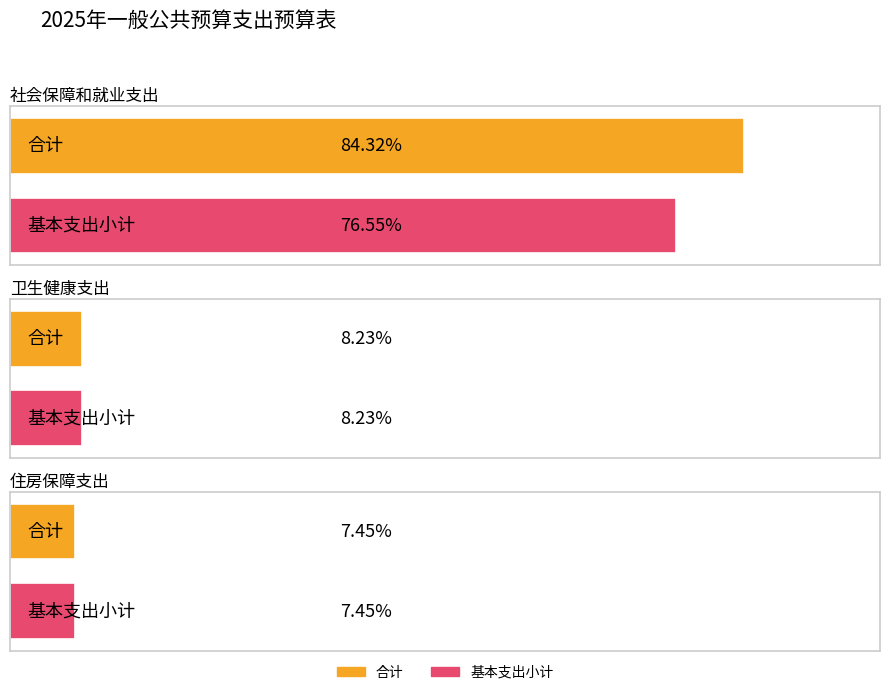

Which category has the highest value in the 合计 series?

社会保障和就业支出